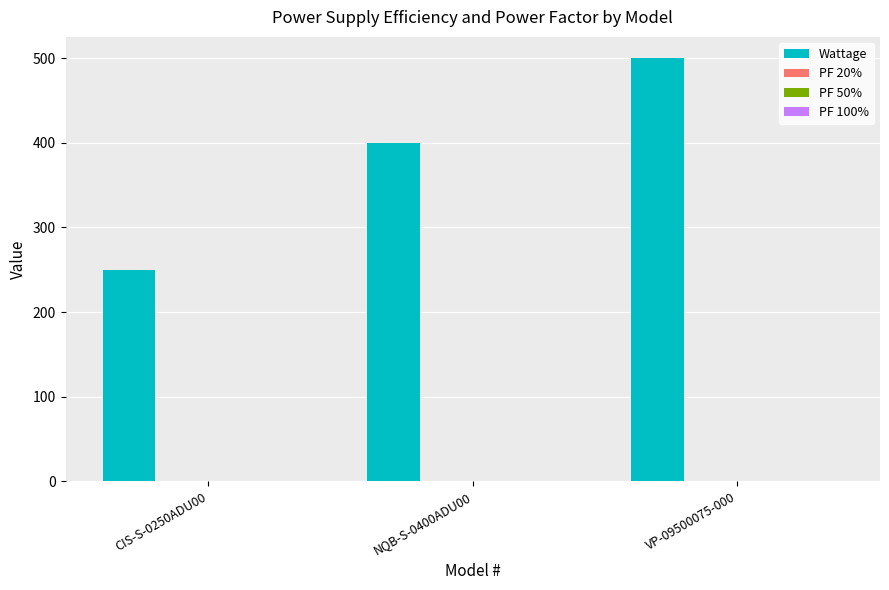

What is the total value across all series at VP-09500075-000?

503.0